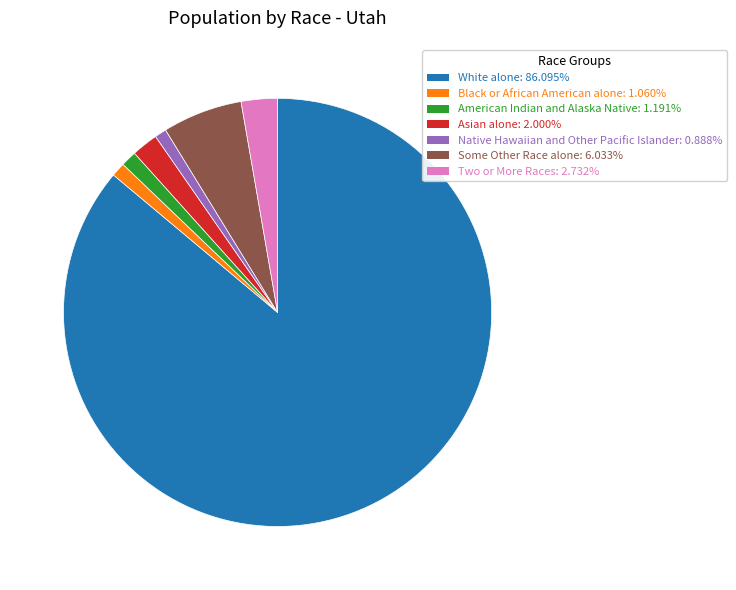

Is the sum of Native Hawaiian and Other Pacific Islander and American Indian and Alaska Native greater than half?

No